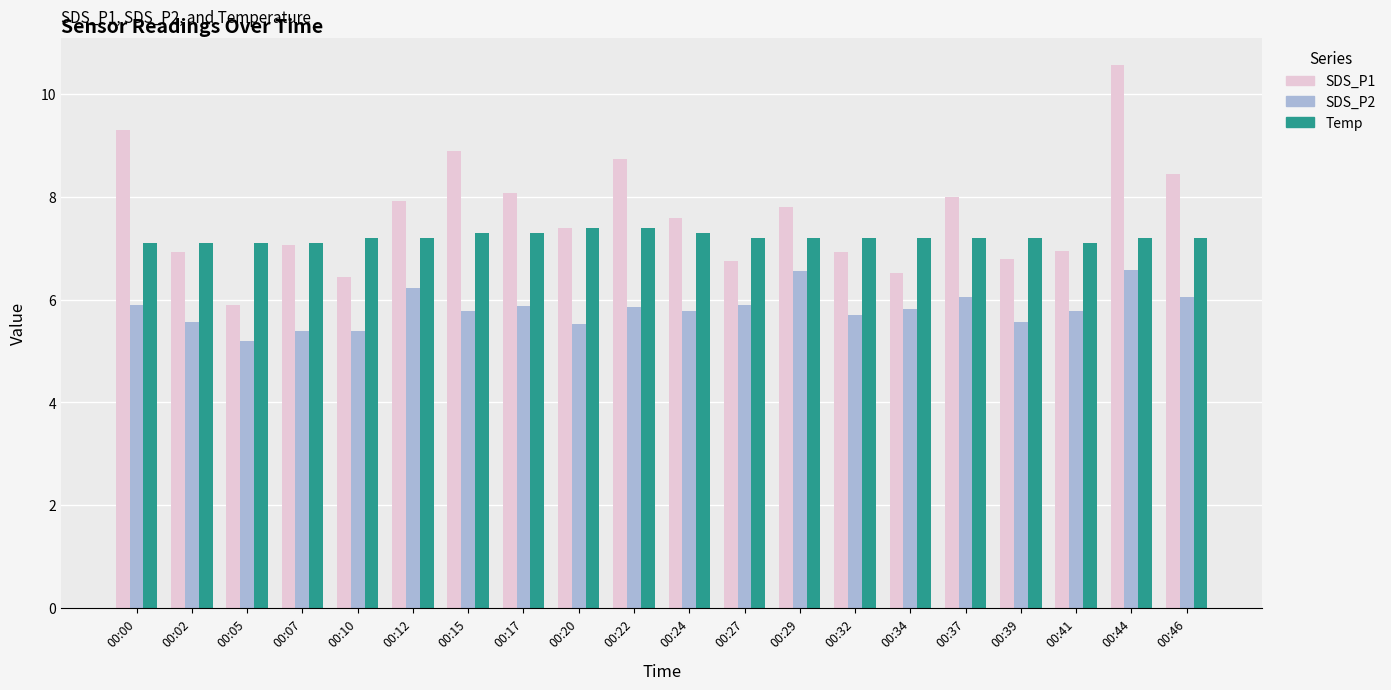

What is the minimum value for SDS_P1?

5.9